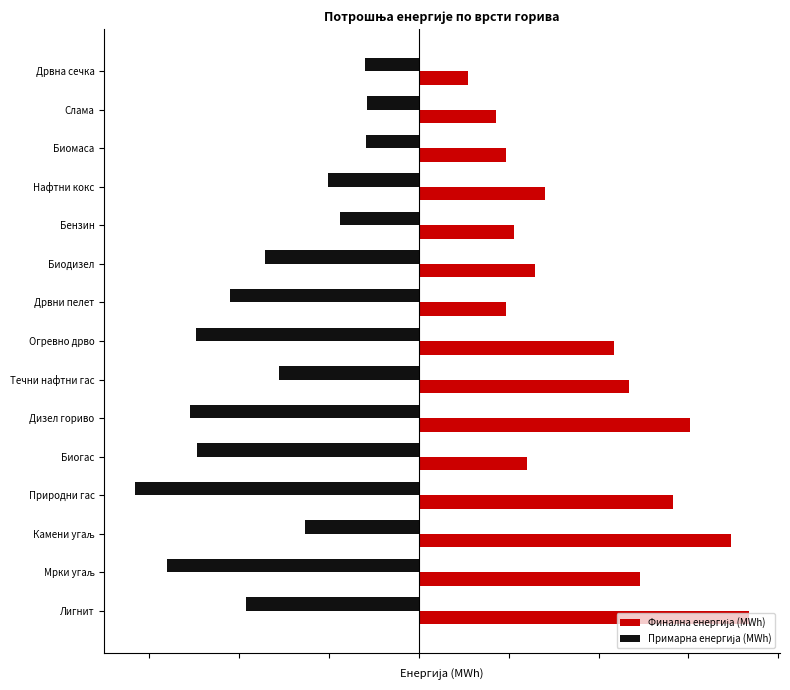

What is the highest value of the Финална енергија (MWh) series?

0.9